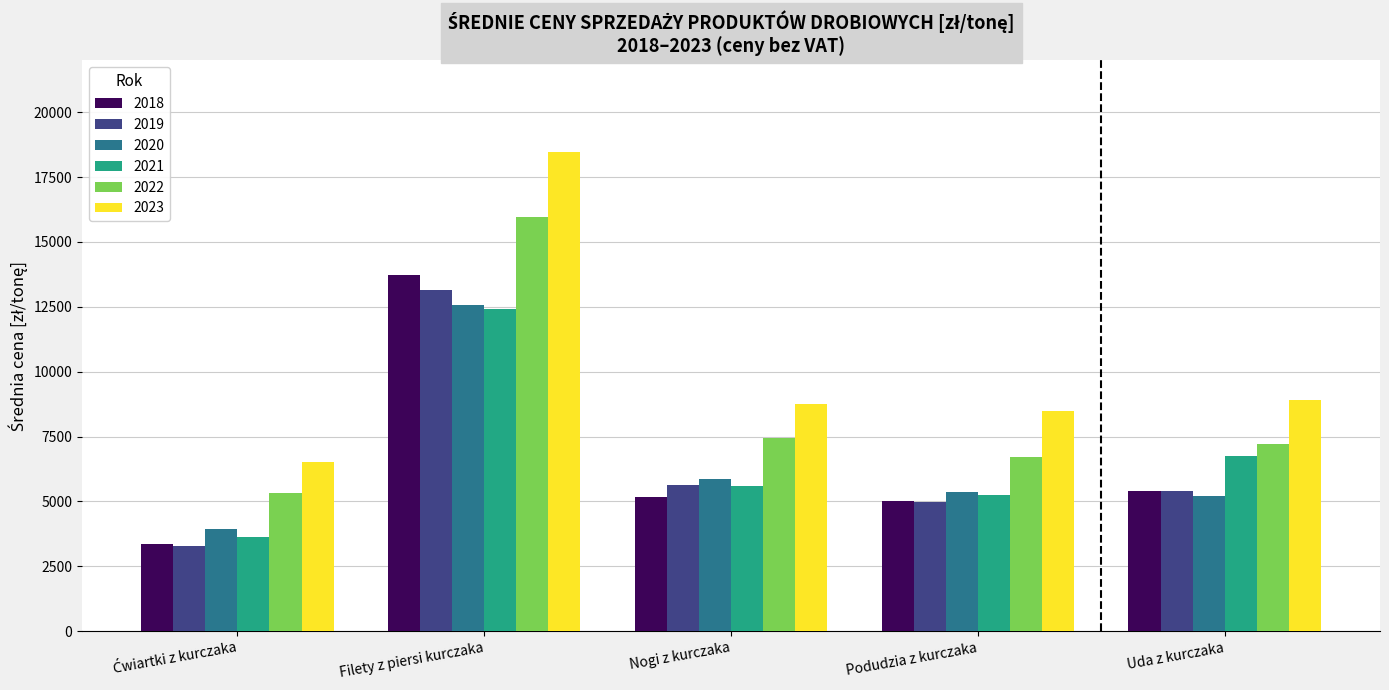

What is the approximate value of 2021 at Filety z piersi kurczaka?

12398.9